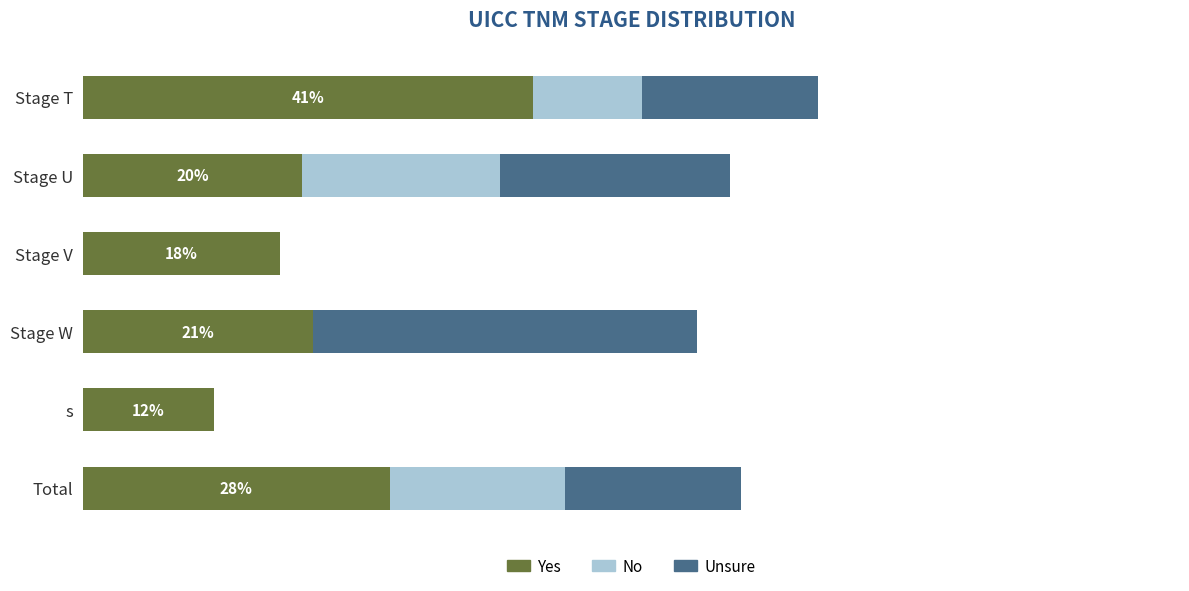

What is the value of the Unsure bar at the 2nd from the left?

21